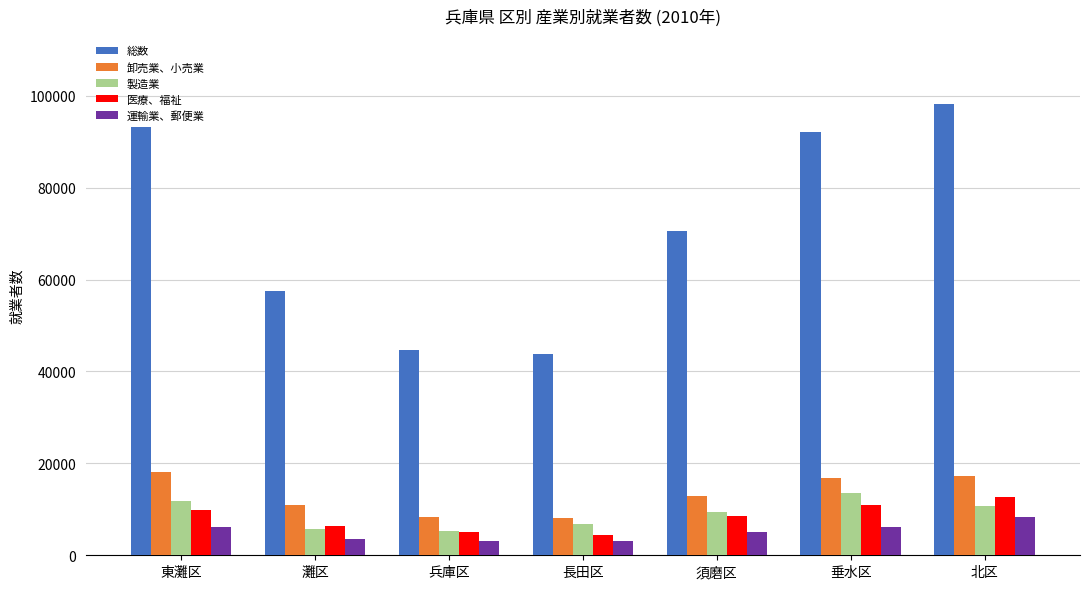

Which series has the largest range (max minus min)?

総数